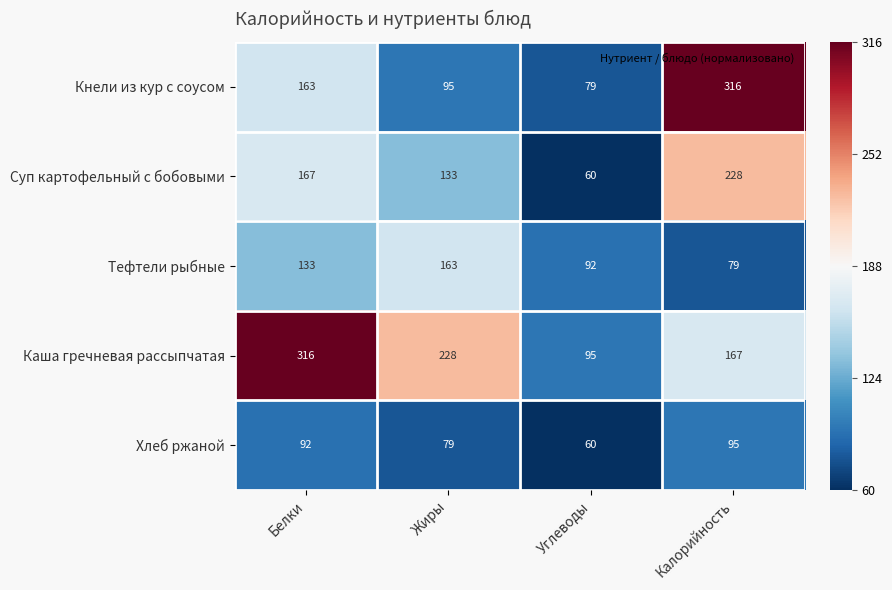

What is the lowest value of the Хлеб ржаной series?

60